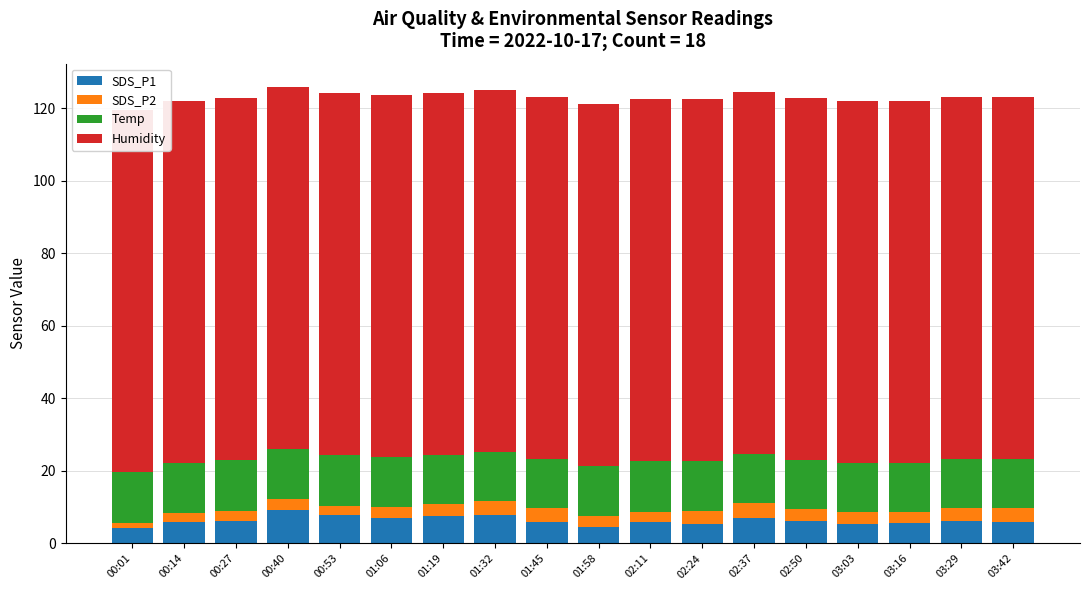

How many bars are there in each group?

4